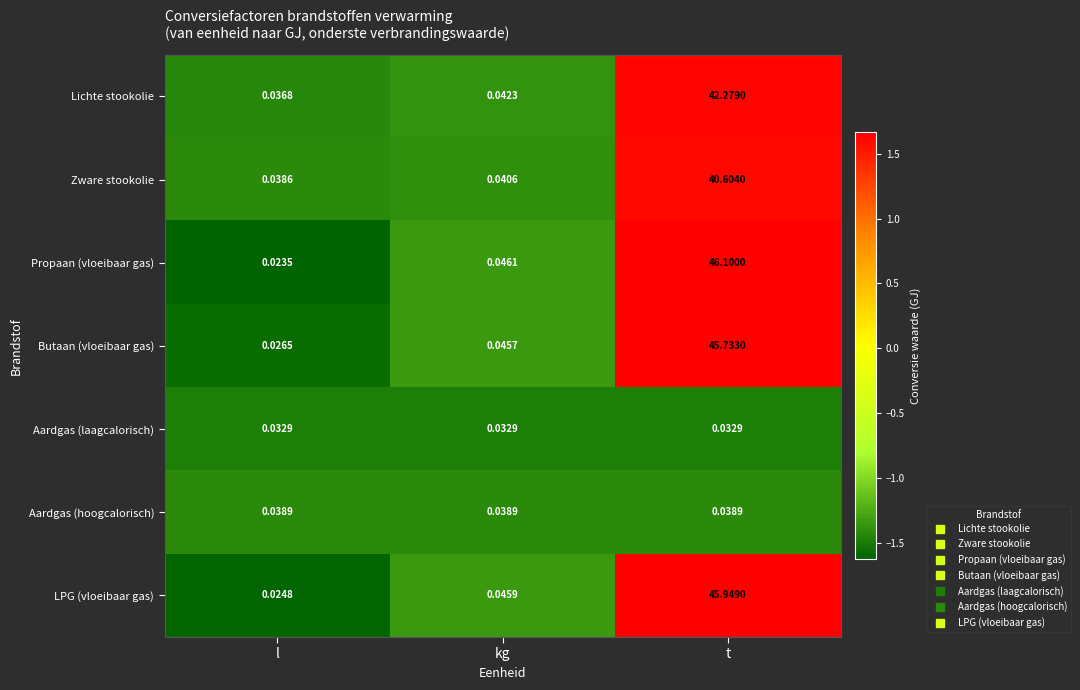

Which series has the largest range (max minus min)?

Propaan (vloeibaar gas)